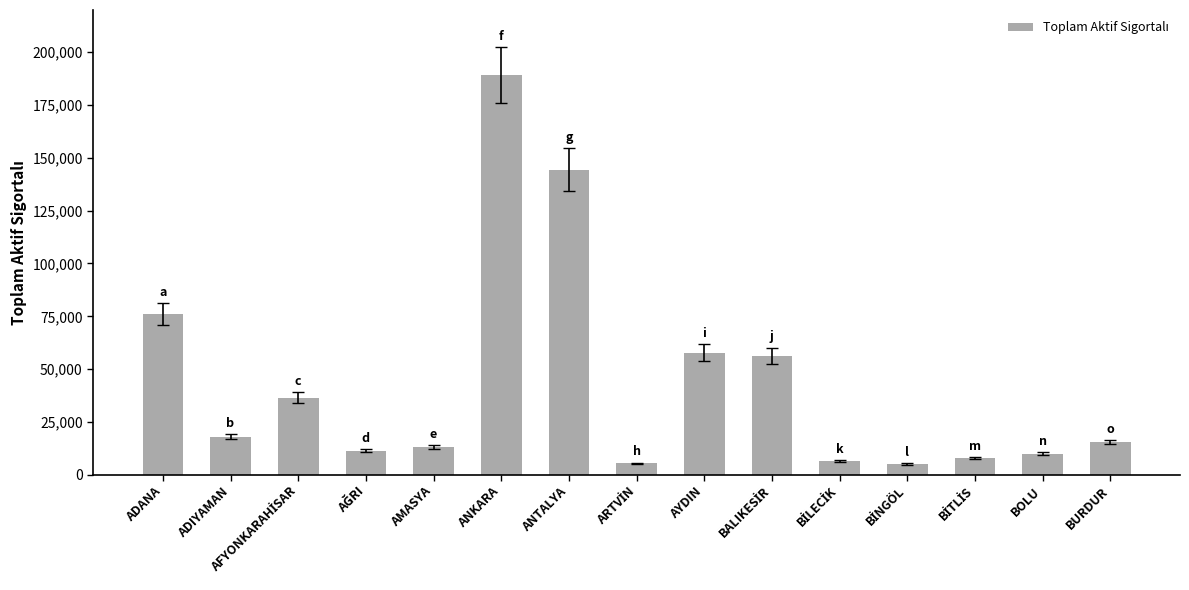

What is the sum of all values?

652217